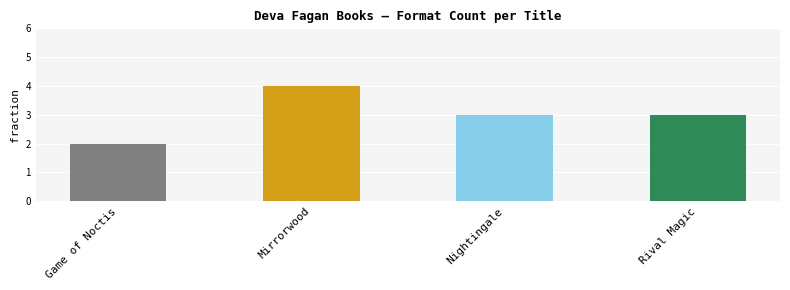

What is the label of the 4th bar from the right?

Game of Noctis